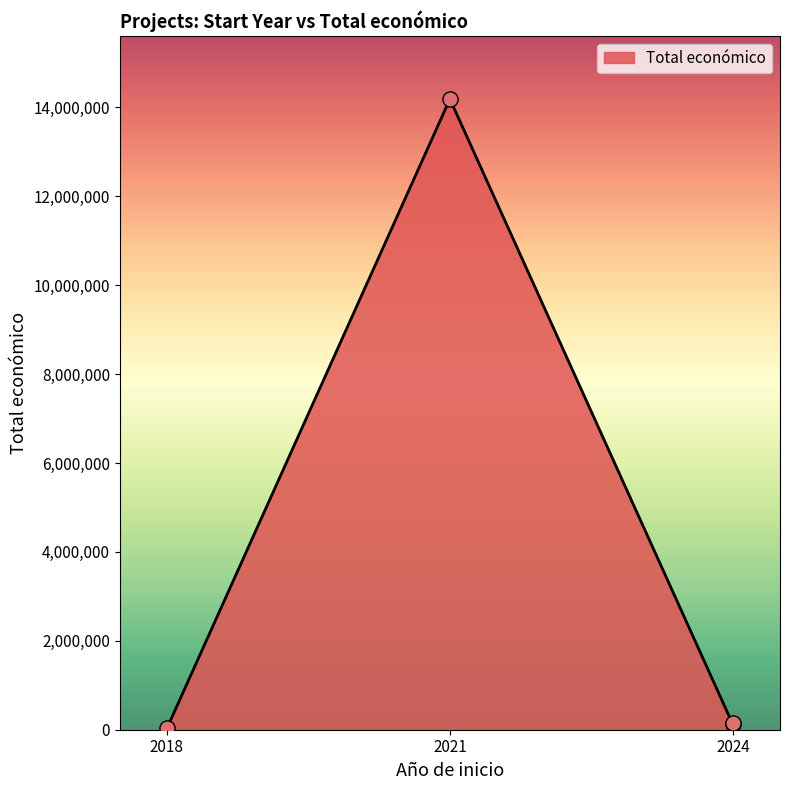

Which has a higher value, 2018 or 2021?

2021